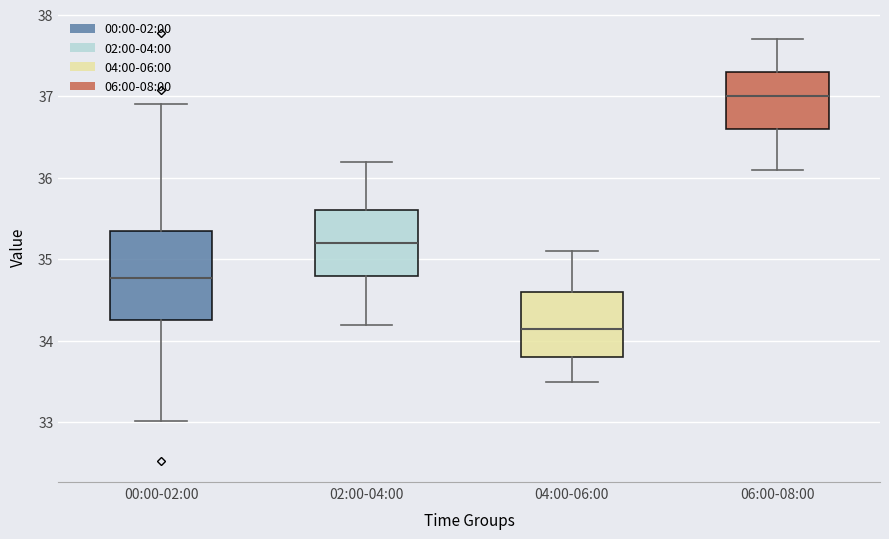

Where does the upper whisker of the box for 00:00-02:00 end on the y-axis? The values are not printed on the chart, so give them approximately, as read against the axis.

36.9